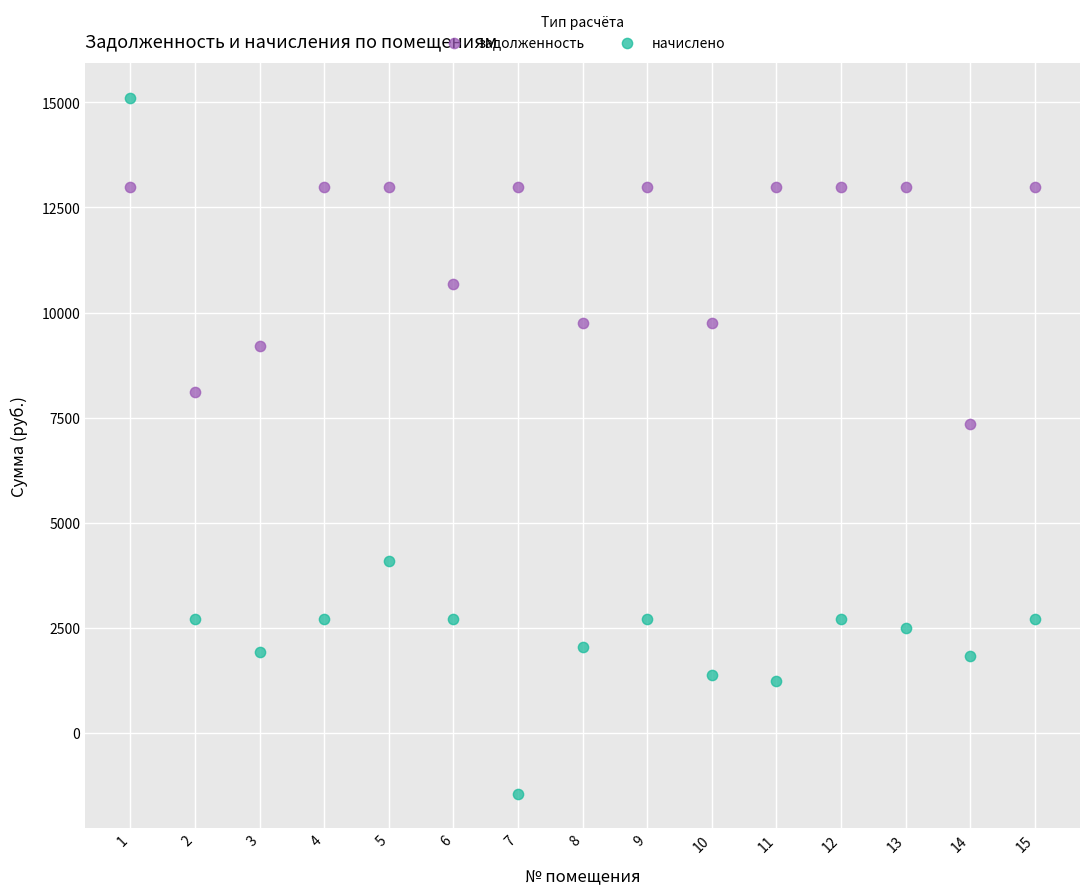

What are all the series names shown in the legend?

задолженность, начислено